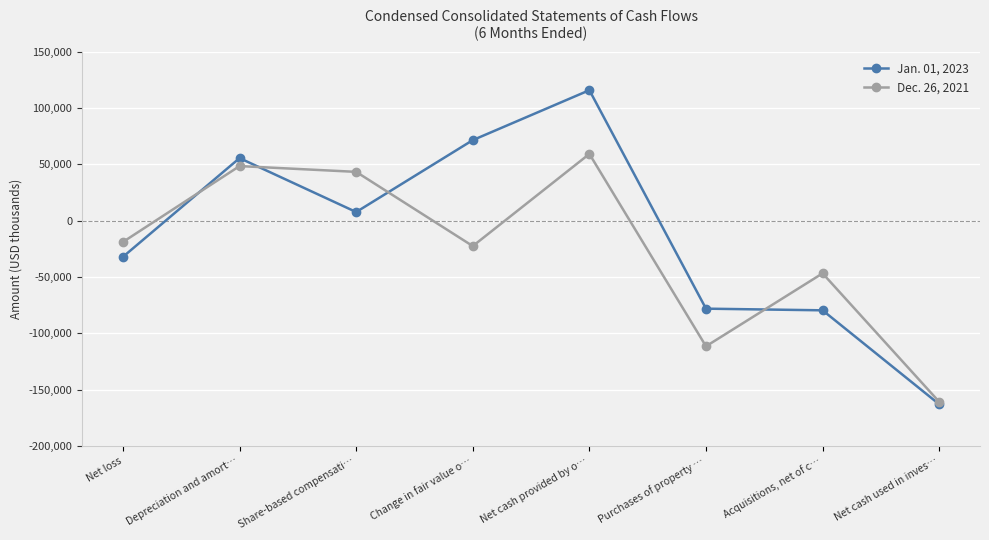

What is the label of the 7th point from the right?

Depreciation and amort…